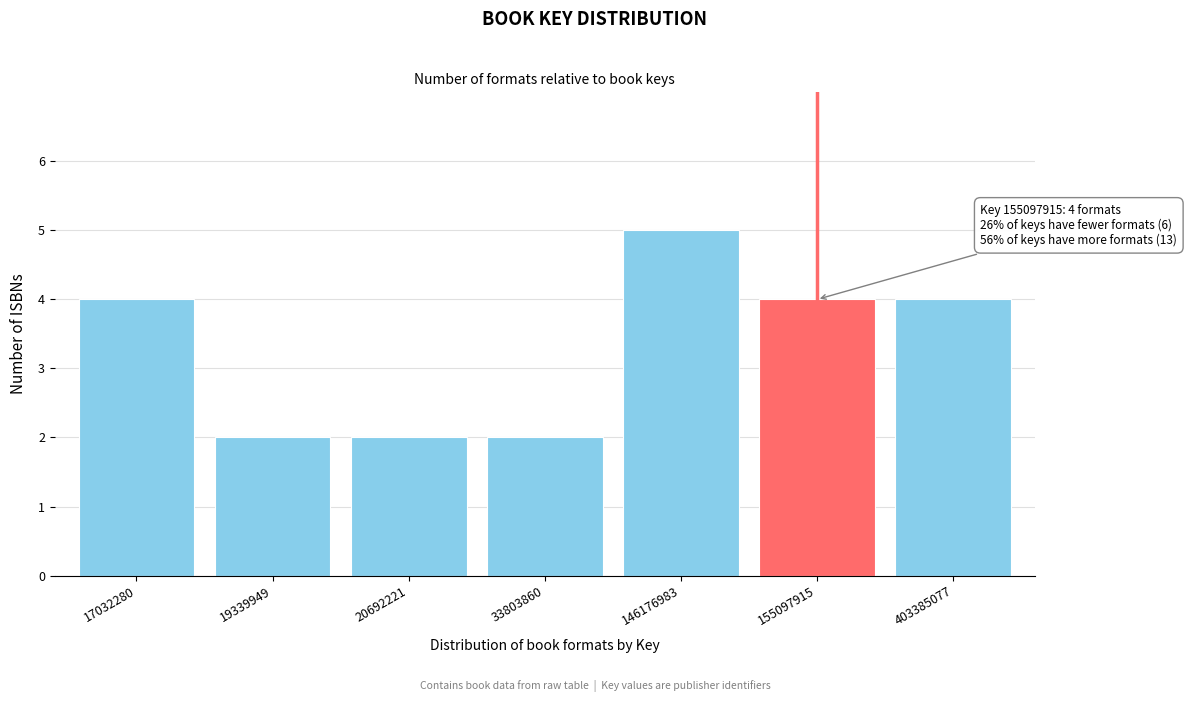

Reading right to left, extract all data points from this chart.

4	4	5	2	2	2	4